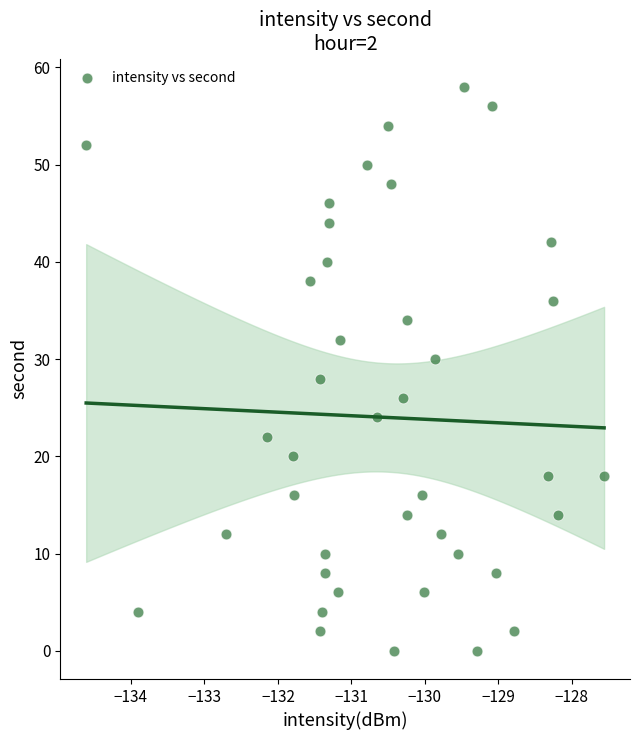

What is the range of Y values (max minus min)?

58